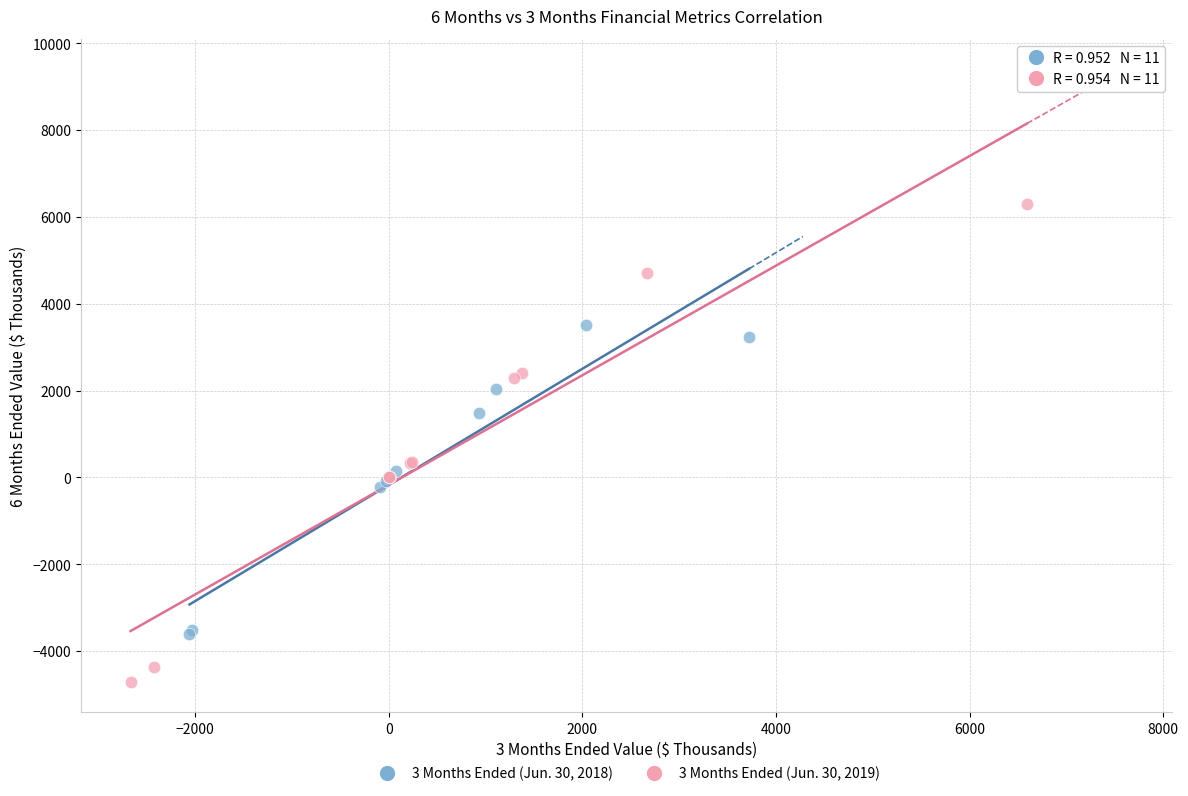

Which series contains the highest Y value?

3 Months Ended (Jun. 30, 2019)